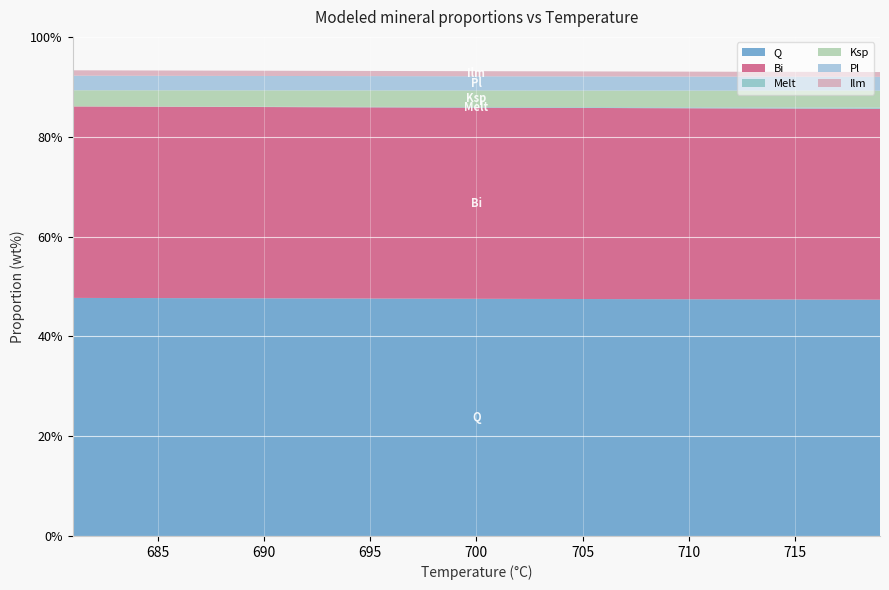

Reading right to left, transcribe all the data shown in this chart.

Melt: 0.0	0.0	0.0	0.0	0.0	0.0	0.0	0.0	0.0	0.0	0.0	0.0	0.0	0.0	0.0	0.0	0.0	0.0	0.0	0.0	0.0	0.0	0.0	0.0	0.0	0.0	0.0	0.0	0.0	0.0	0.0	0.0	0.0	0.0	0.0	0.0	0.0	0.0	0.0
Ksp: 0.0	0.0	0.0	0.0	0.0	0.0	0.0	0.0	0.0	0.0	0.0	0.0	0.0	0.0	0.0	0.0	0.0	0.0	0.0	0.0	0.0	0.0	0.0	0.0	0.0	0.0	0.0	0.0	0.0	0.0	0.0	0.0	0.0	0.0	0.0	0.0	0.0	0.0	0.0
Ilm: 0.0	0.0	0.0	0.0	0.0	0.0	0.0	0.0	0.0	0.0	0.0	0.0	0.0	0.0	0.0	0.0	0.0	0.0	0.0	0.0	0.0	0.0	0.0	0.0	0.0	0.0	0.0	0.0	0.0	0.0	0.0	0.0	0.0	0.0	0.0	0.0	0.0	0.0	0.0
Q: 0.5	0.5	0.5	0.5	0.5	0.5	0.5	0.5	0.5	0.5	0.5	0.5	0.5	0.5	0.5	0.5	0.5	0.5	0.5	0.5	0.5	0.5	0.5	0.5	0.5	0.5	0.5	0.5	0.5	0.5	0.5	0.5	0.5	0.5	0.5	0.5	0.5	0.5	0.5
Bi: 0.4	0.4	0.4	0.4	0.4	0.4	0.4	0.4	0.4	0.4	0.4	0.4	0.4	0.4	0.4	0.4	0.4	0.4	0.4	0.4	0.4	0.4	0.4	0.4	0.4	0.4	0.4	0.4	0.4	0.4	0.4	0.4	0.4	0.4	0.4	0.4	0.4	0.4	0.4
Pl: 0.0	0.0	0.0	0.0	0.0	0.0	0.0	0.0	0.0	0.0	0.0	0.0	0.0	0.0	0.0	0.0	0.0	0.0	0.0	0.0	0.0	0.0	0.0	0.0	0.0	0.0	0.0	0.0	0.0	0.0	0.0	0.0	0.0	0.0	0.0	0.0	0.0	0.0	0.0